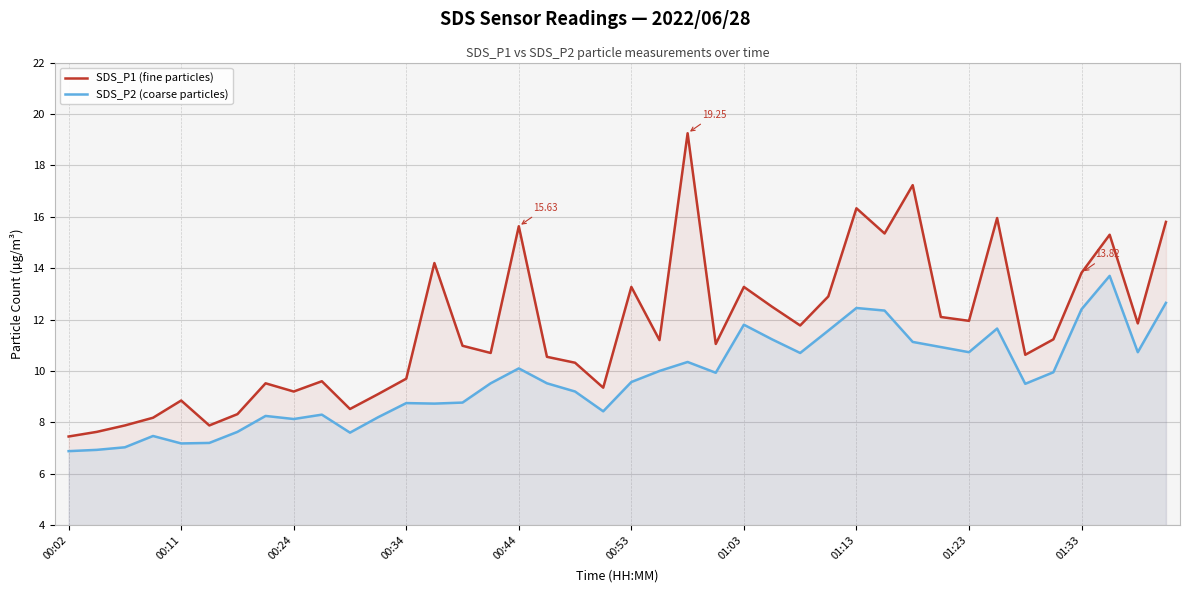

Where is SDS_P1 (fine particles) nearest to the value 13?

27